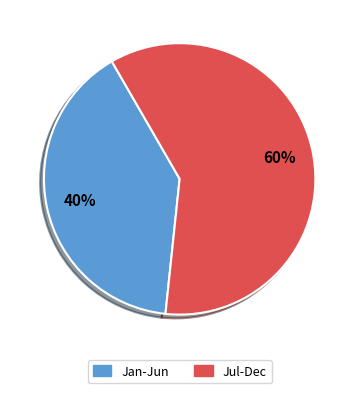

To the nearest percent, what is the average slice percentage?

50%